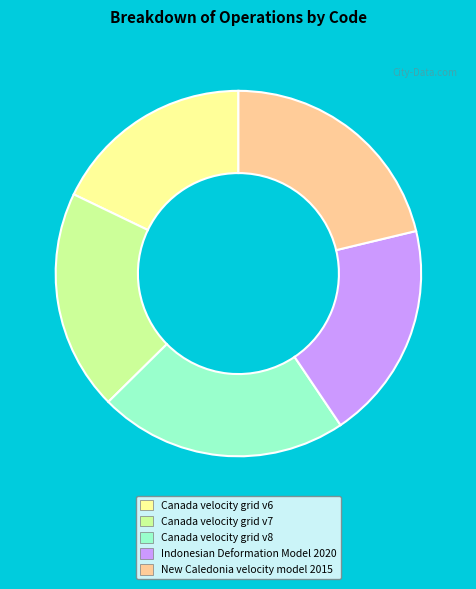

Is it true that Canada velocity grid v7 is 33% of the pie?

False